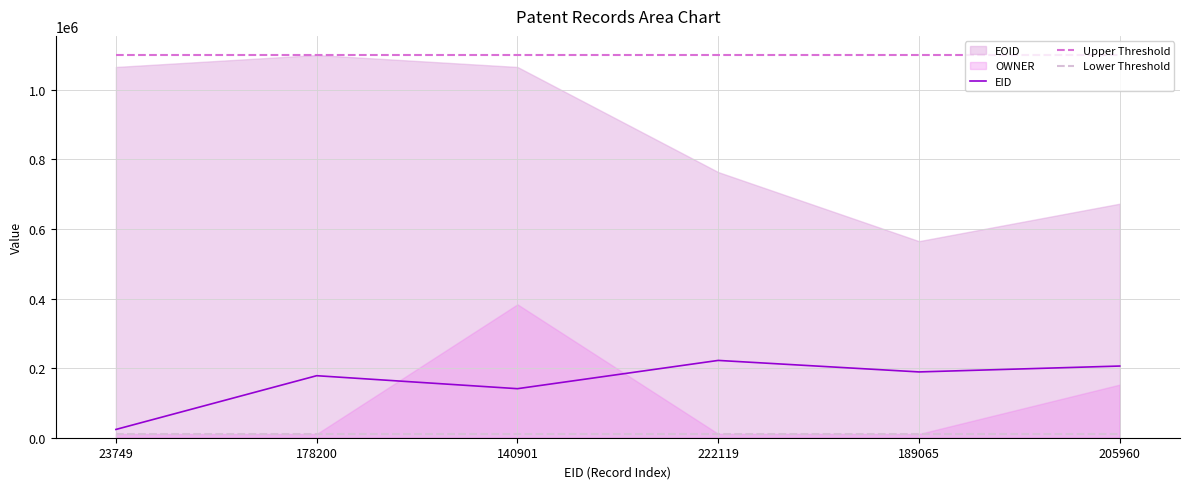

True or false: EID and Upper Threshold cross at least once.

False